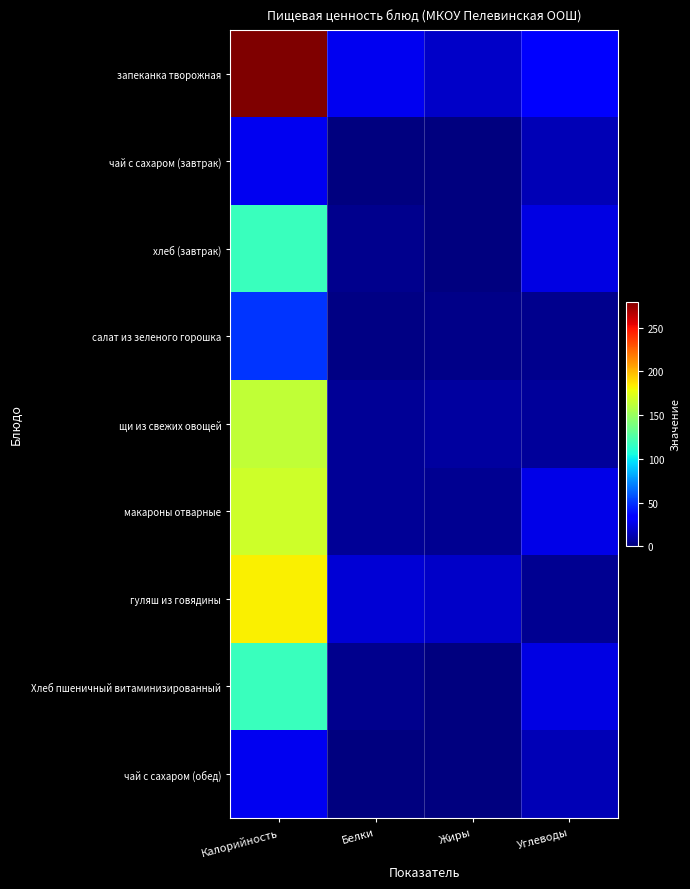

What is the difference between the maximum and second lowest values in the гуляш из говядины series?

165.0